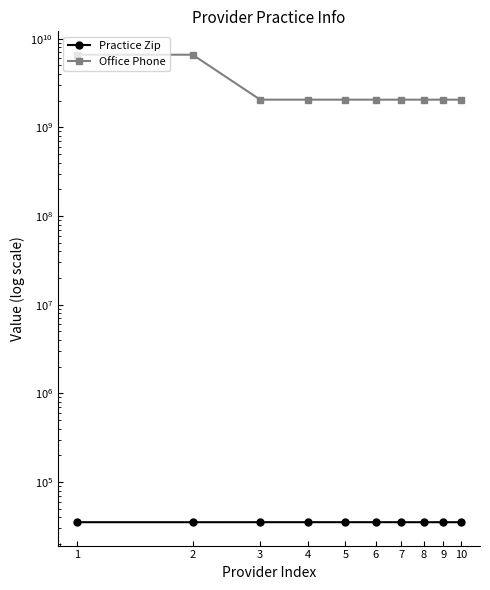

True or false: Practice Zip and Office Phone cross at least once.

False